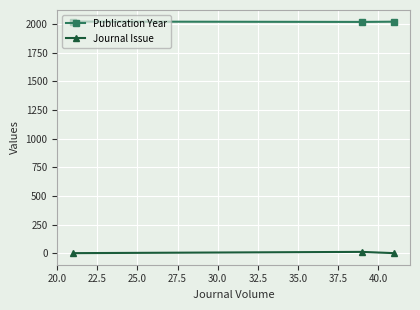

At how many categories does at least one series exceed 90?

3